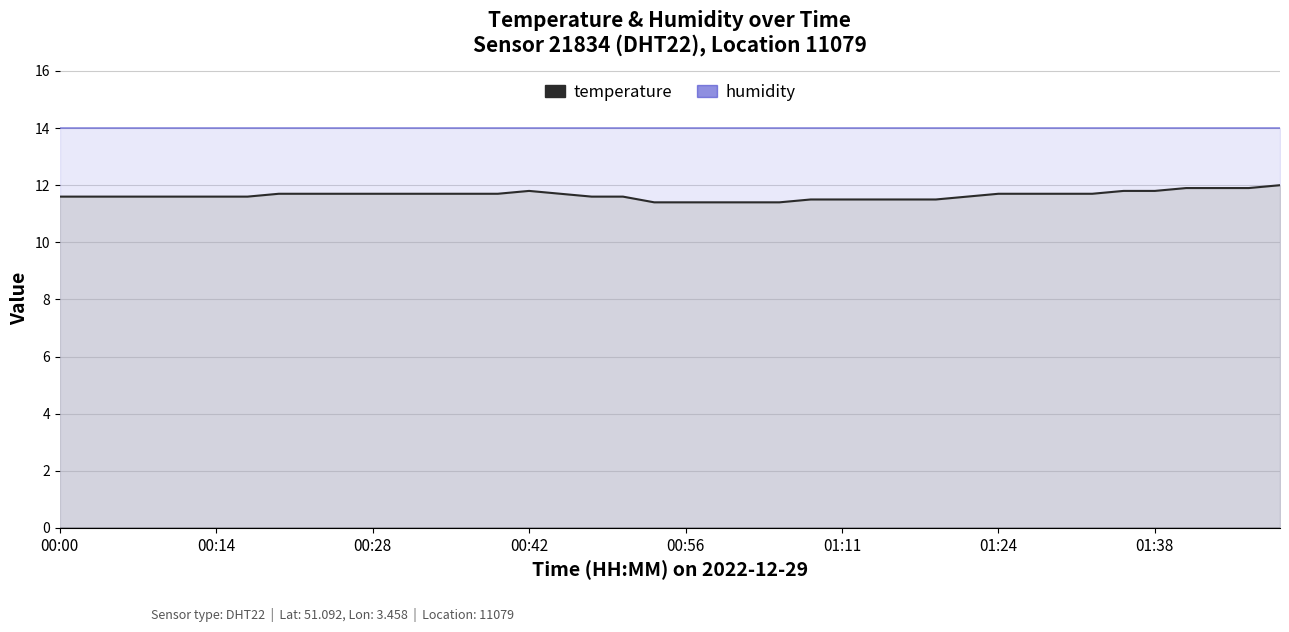

Where is the first local maximum?

00:42